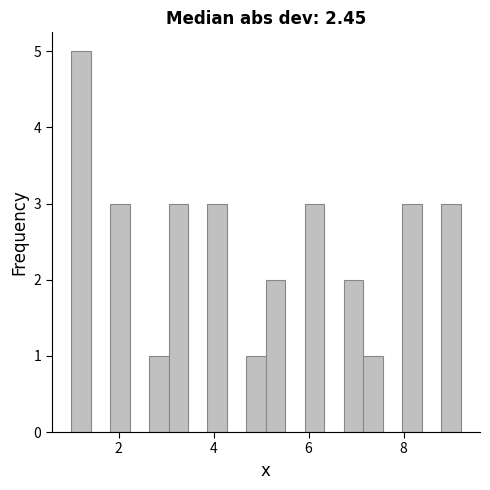

Around what value on the x-axis is the tallest bar? Give the approximate position of its centre, as read against the axis.

1.2